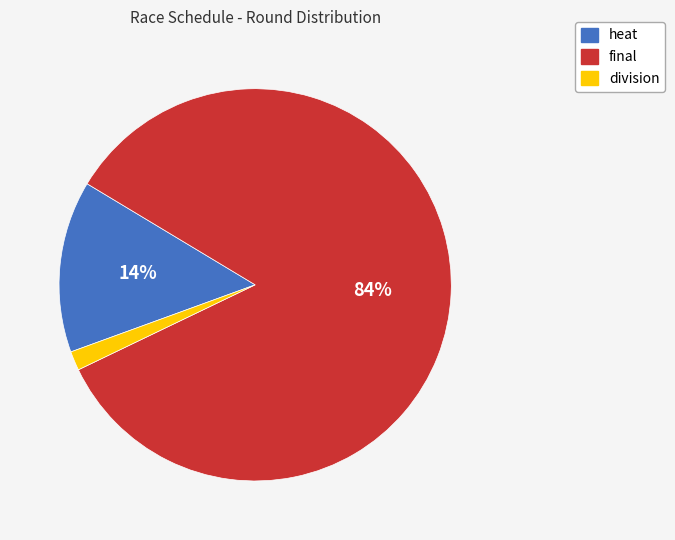

Which has a higher value, heat or division?

heat